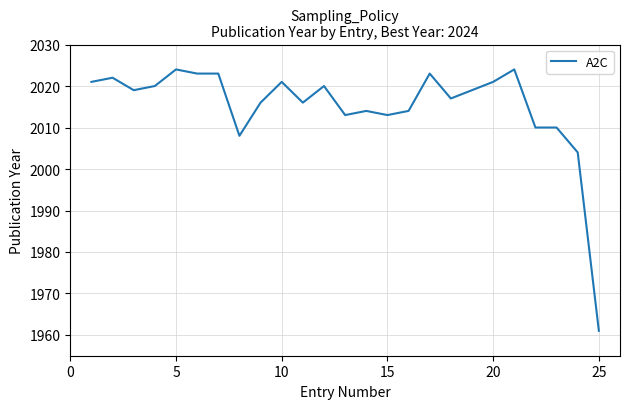

What is the minimum value shown in the chart?

1961